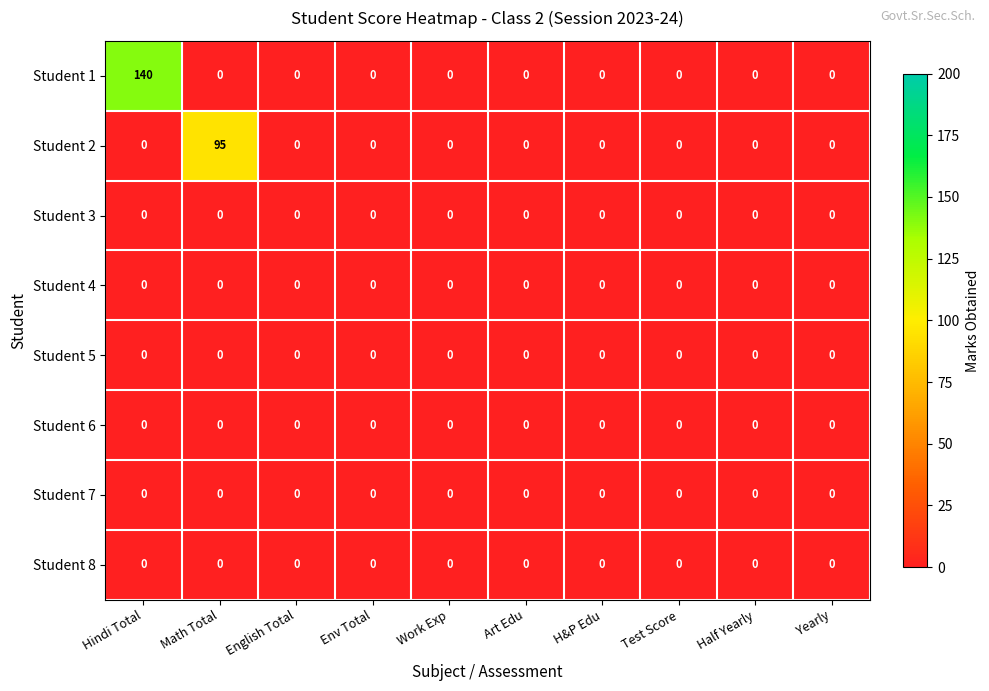

What is the sum of all Student 1 values?

140